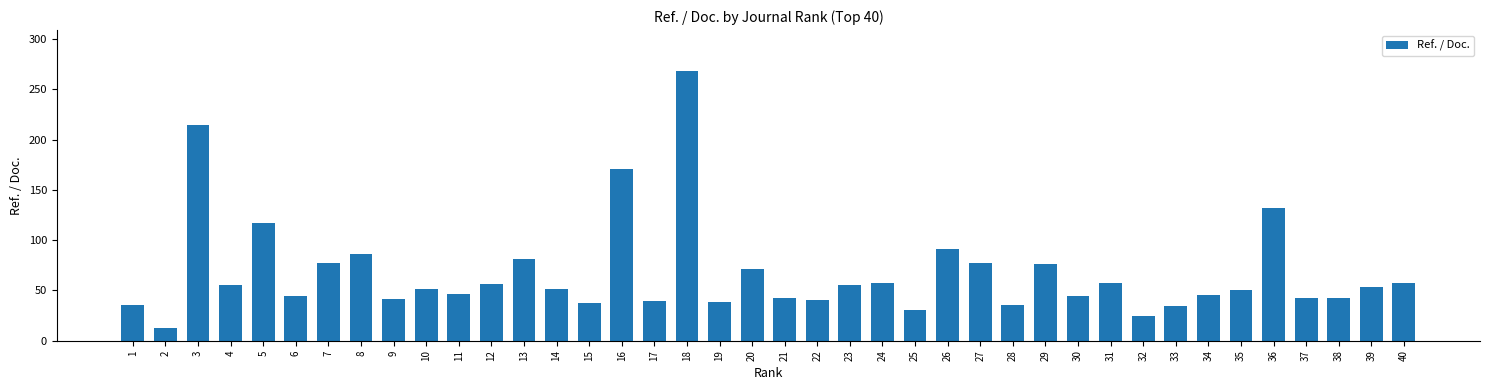

What is the maximum value shown in the chart?

268.8